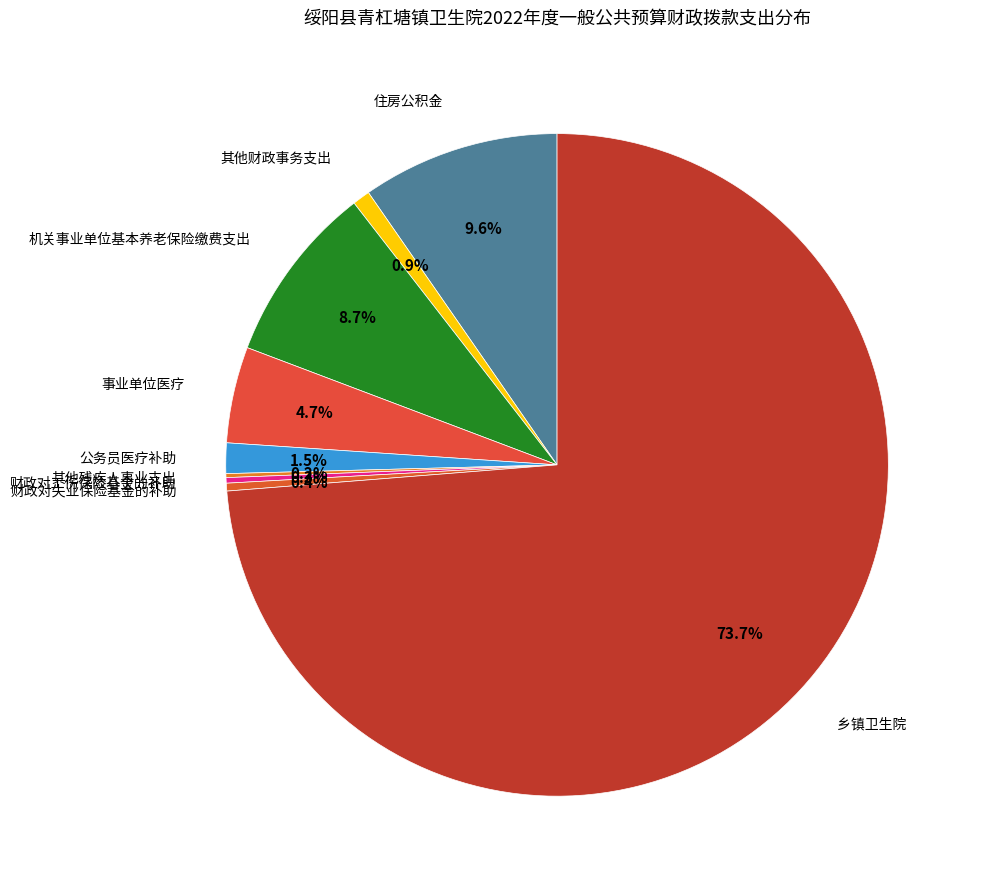

Which category has the biggest portion of the pie?

乡镇卫生院